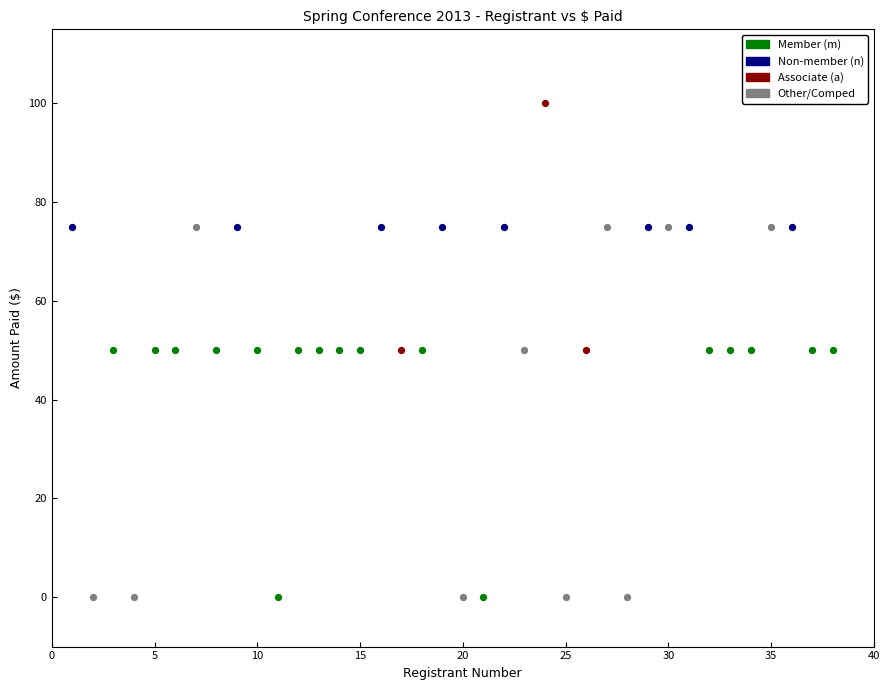

Which series contains the highest Y value?

Associate (a)